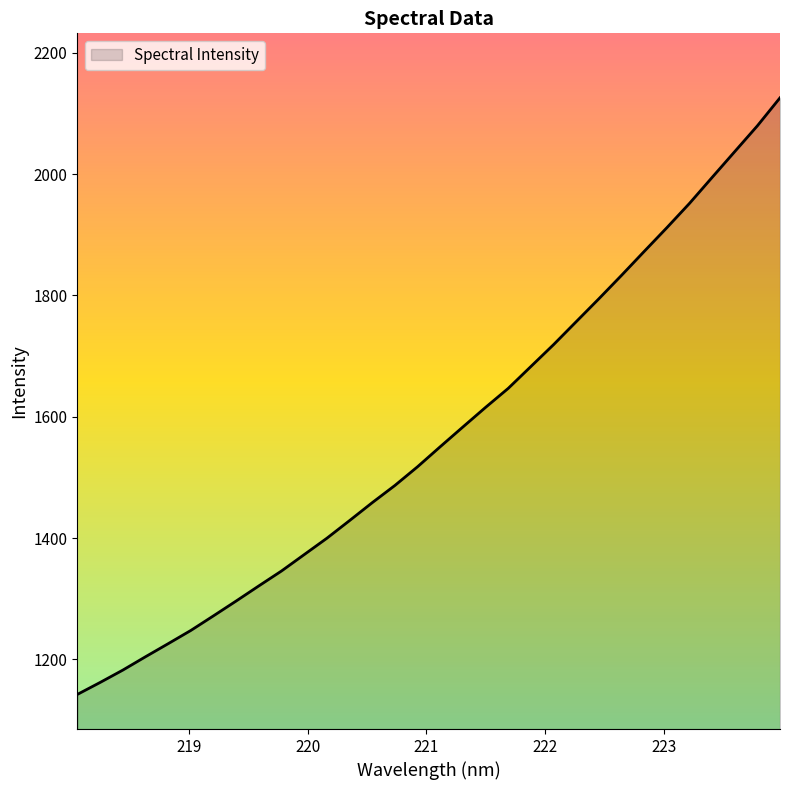

What is the difference between the maximum and minimum values?

983.5